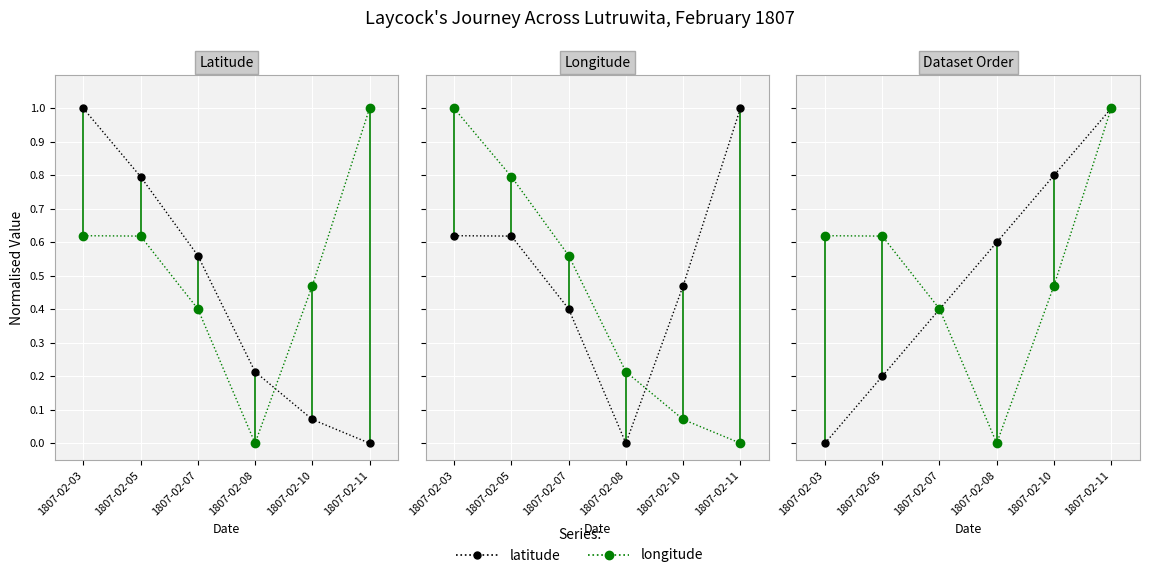

Reading left to right, transcribe all the data shown in this chart.

latitude: 0.0	0.2	0.4	0.6	0.8	1.0
longitude: 0.6	0.6	0.4	0.0	0.5	1.0